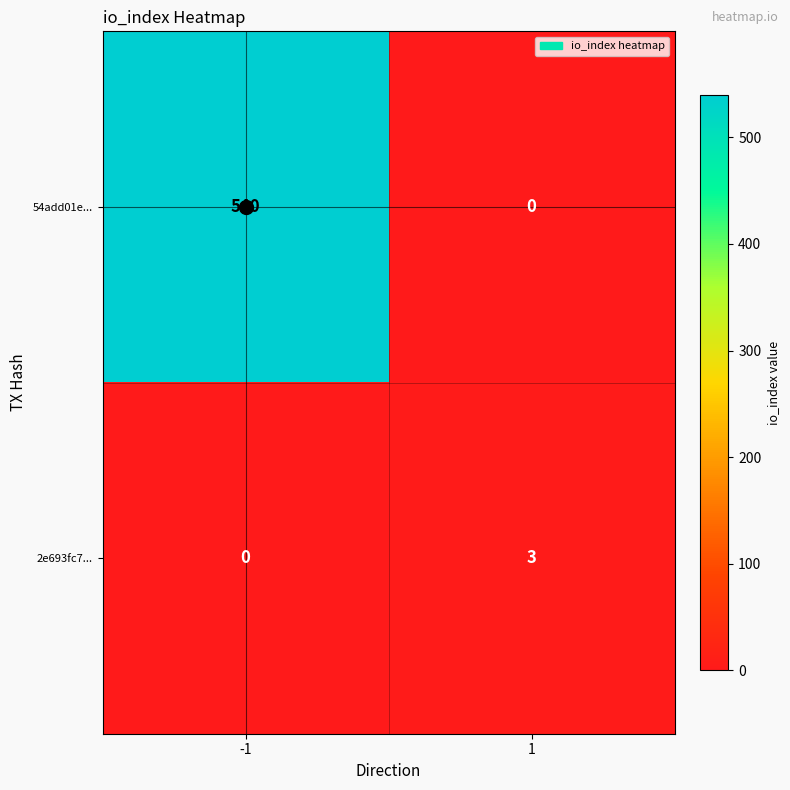

What is the difference between the maximum and minimum values in the 54add01e... series?

540